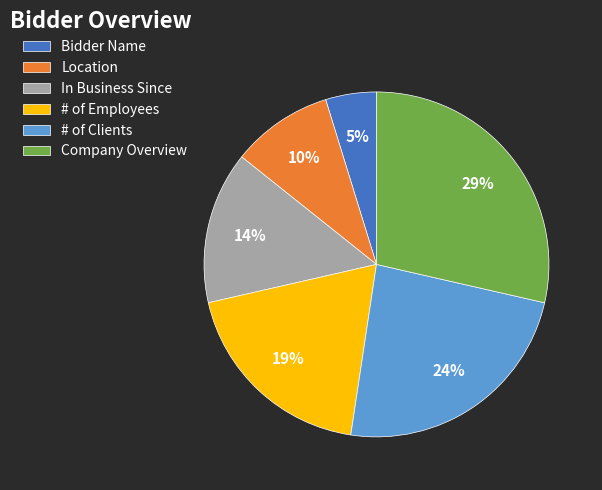

Is there any slice that represents more than half of the pie?

No